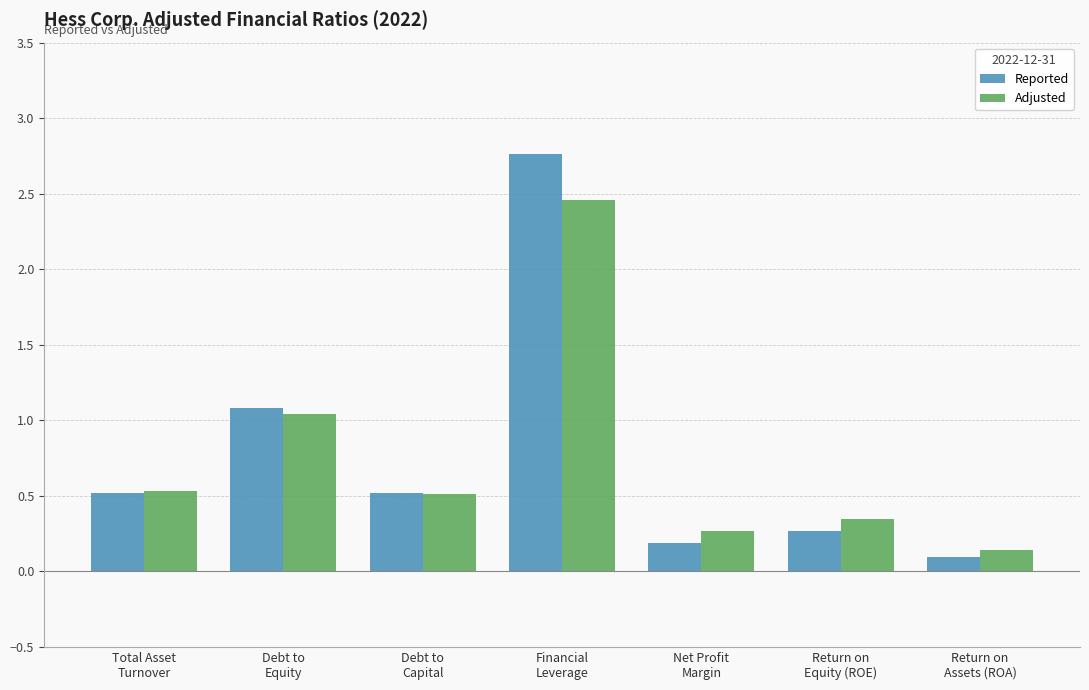

List the series in order of their peak value, lowest first.

Adjusted, Reported